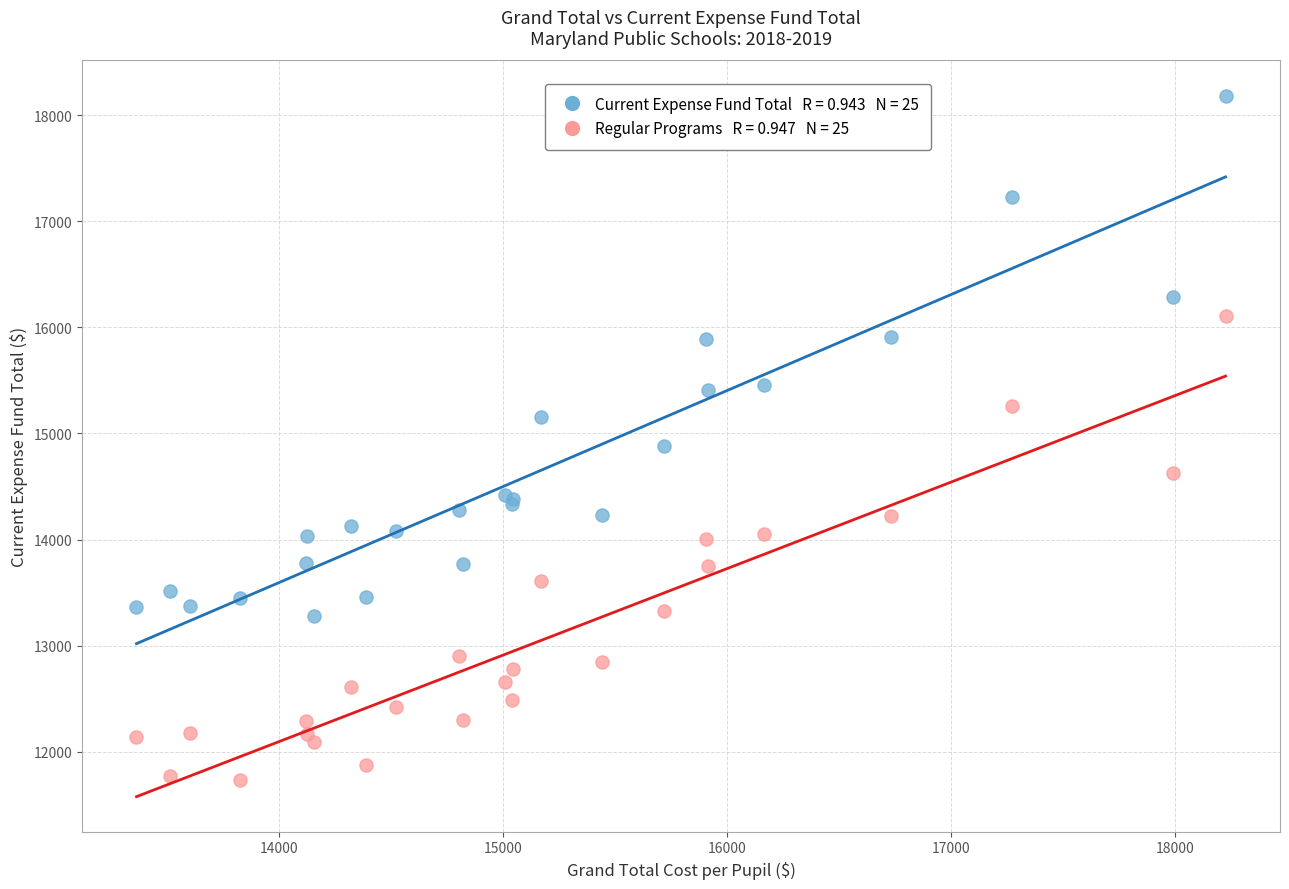

Across all series, what Y value is closest to 14962?

14881.2